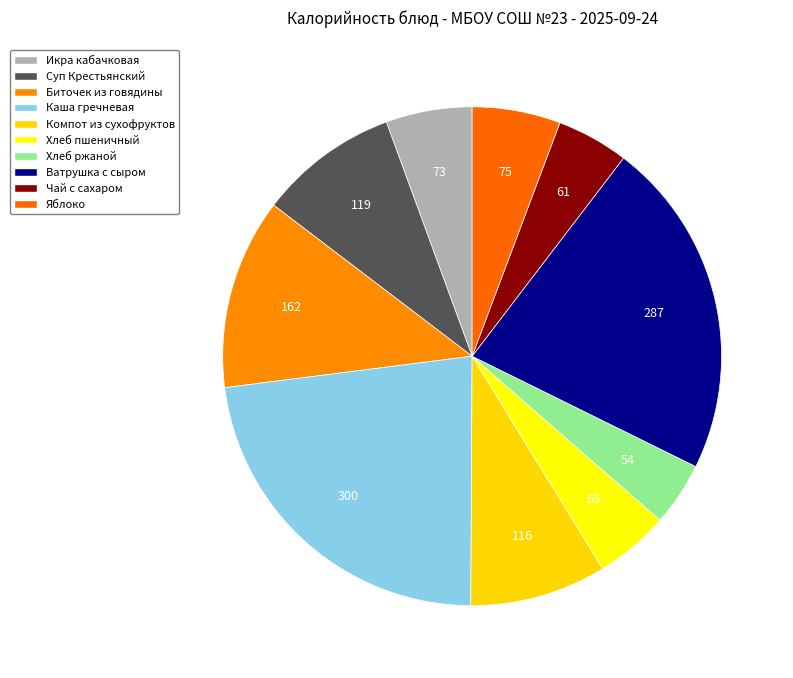

To the nearest percent, what is the difference between the largest and smallest slice percentages?

19%